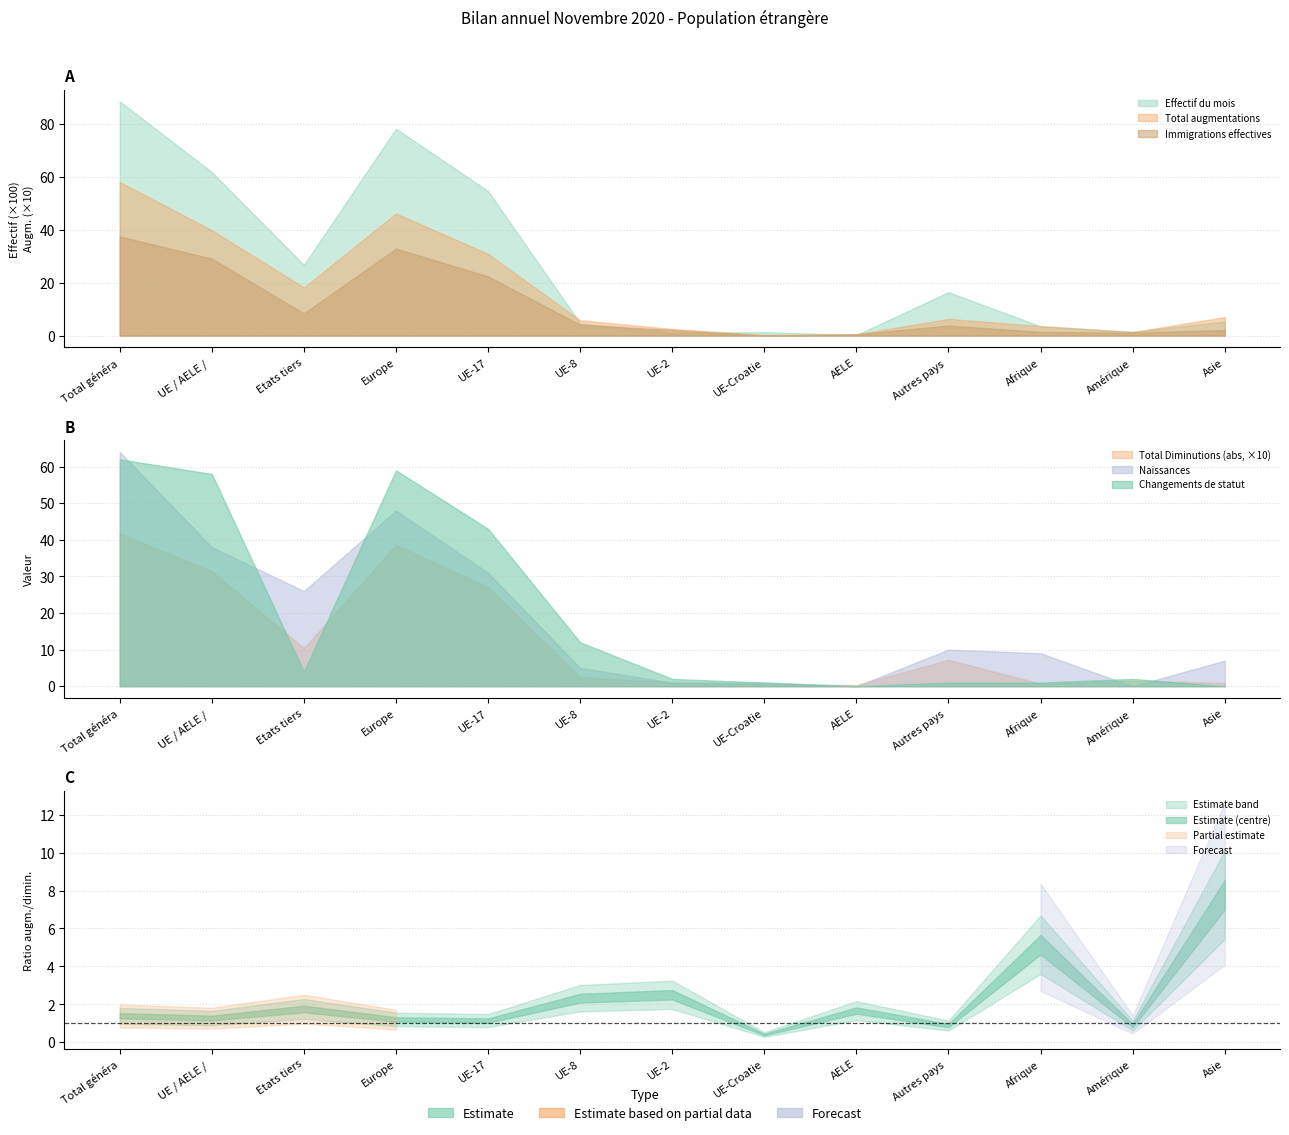

Which series has the largest range (max minus min)?

Effectif du mois